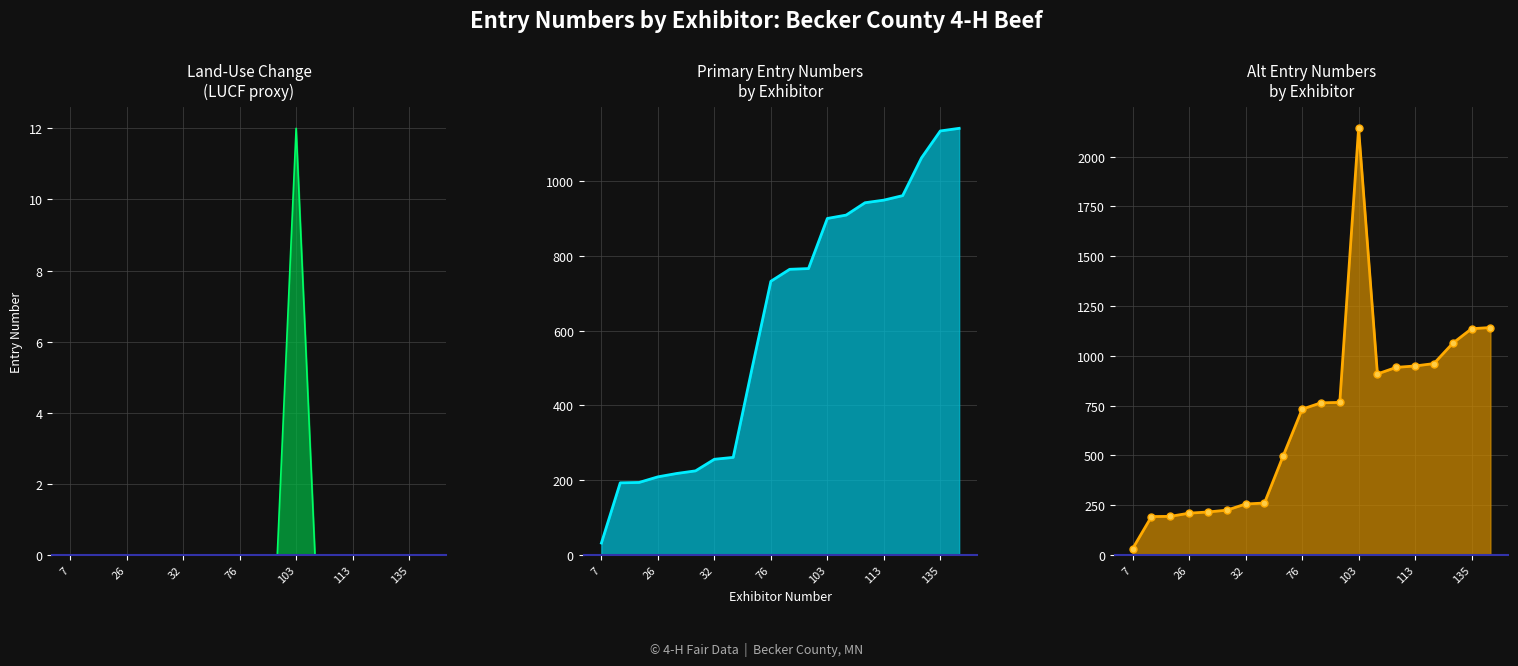

How many interior local peaks does the Entry Number (Alt) series have?

1